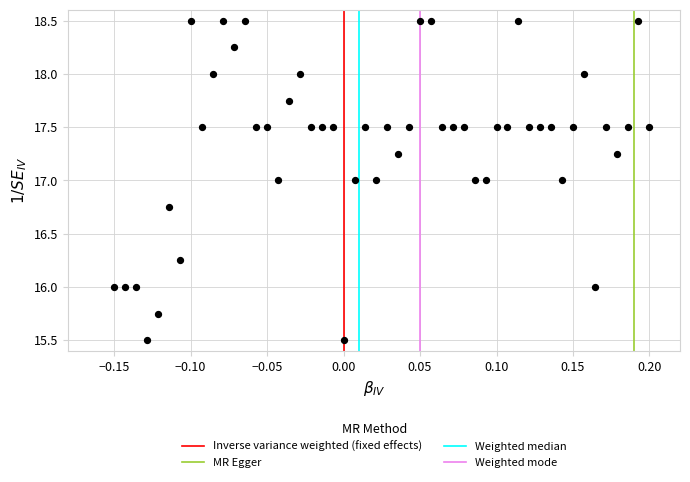

What is the range of X values (max minus min)?

0.3